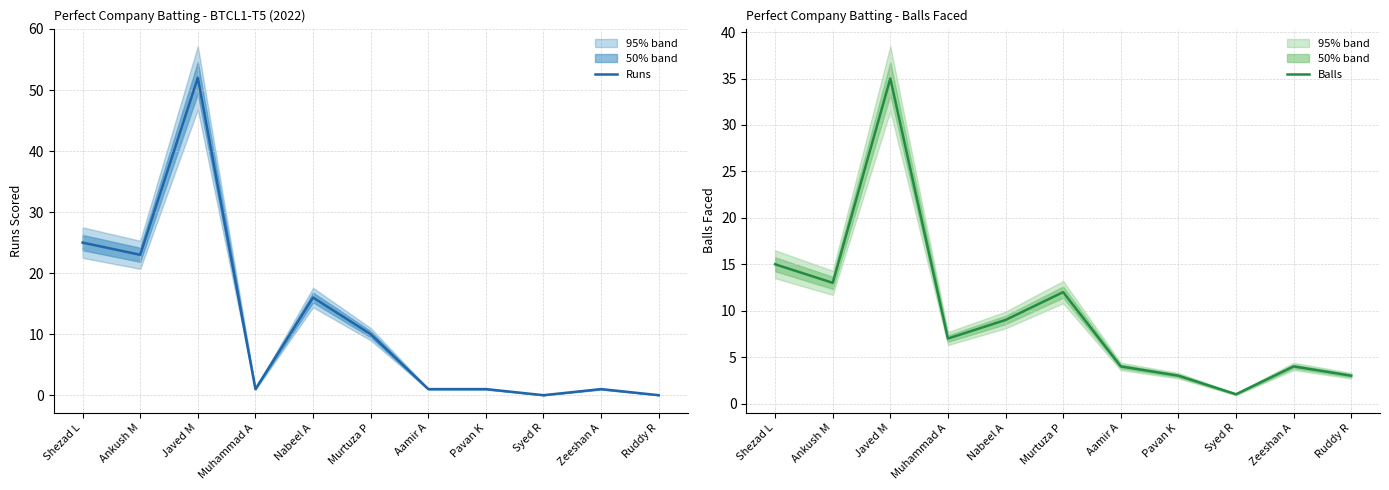

How many distinct data groups are displayed?

2